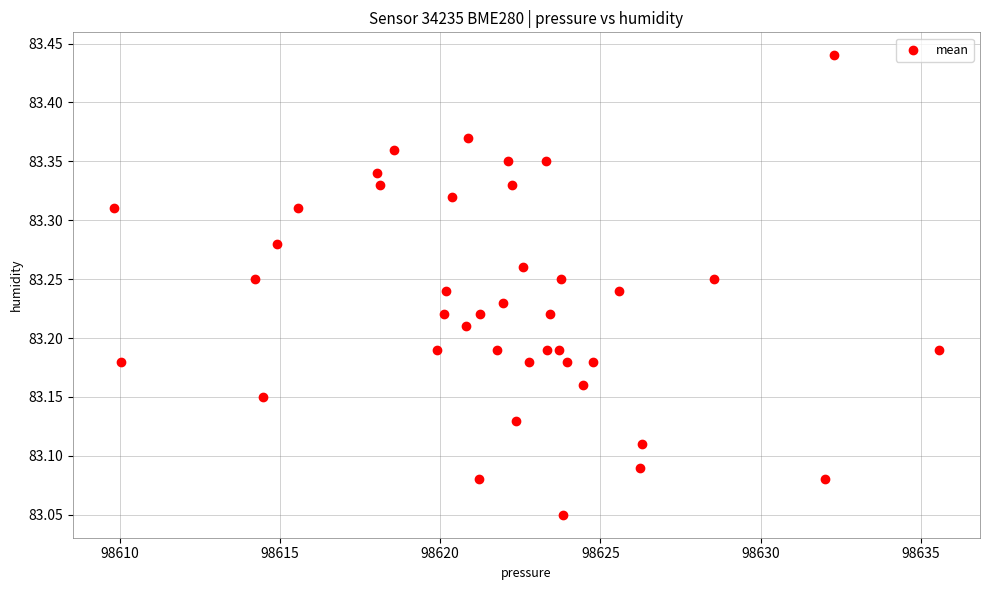

What is the range of Y values (max minus min)?

0.4